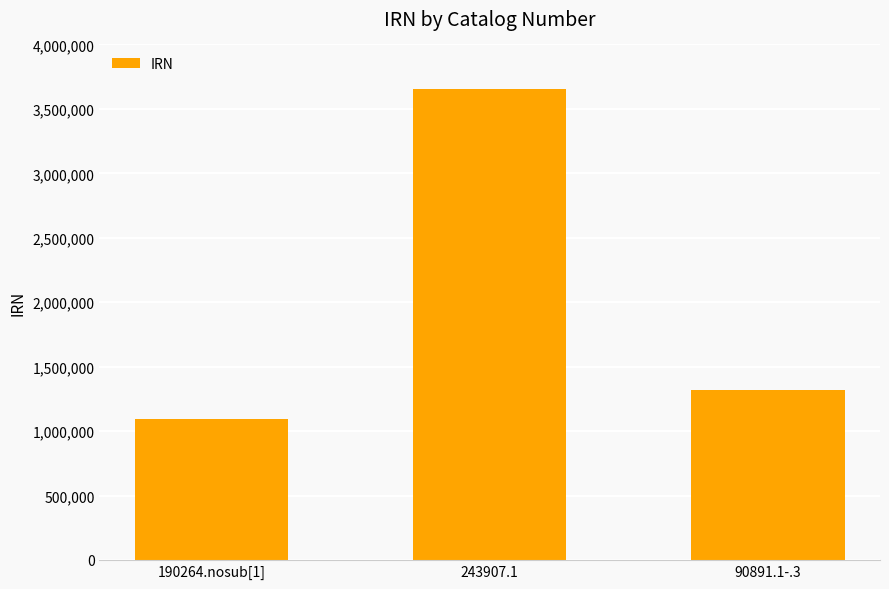

Rank the categories by value from highest to lowest.

243907.1, 90891.1-.3, 190264.nosub[1]